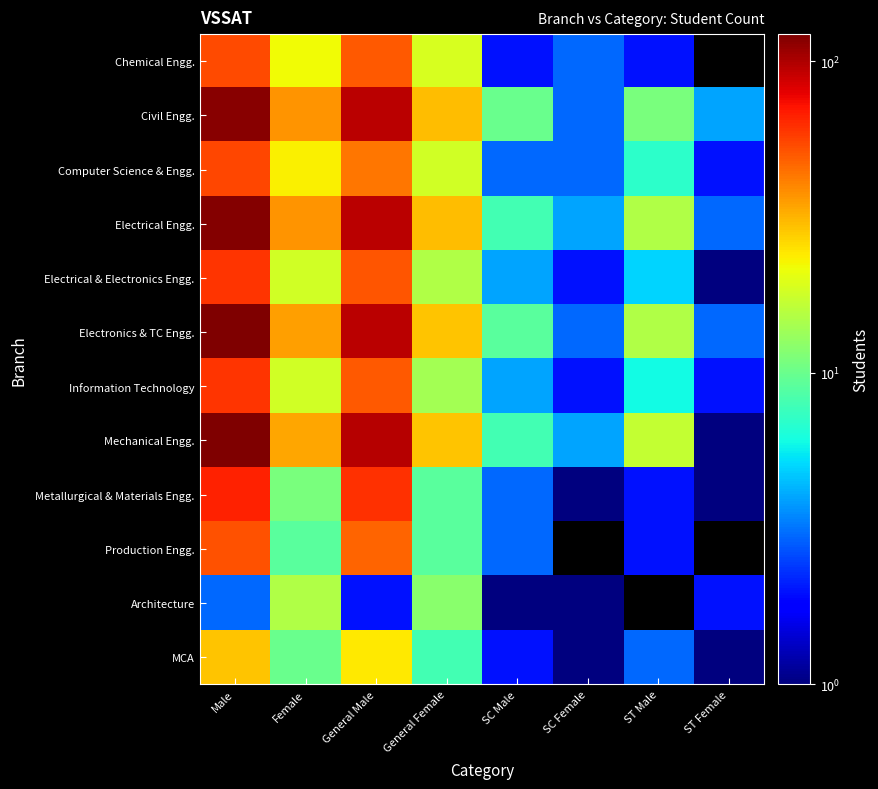

The Electrical Engg. series shows 2.4 at SC Male. True or false?

False